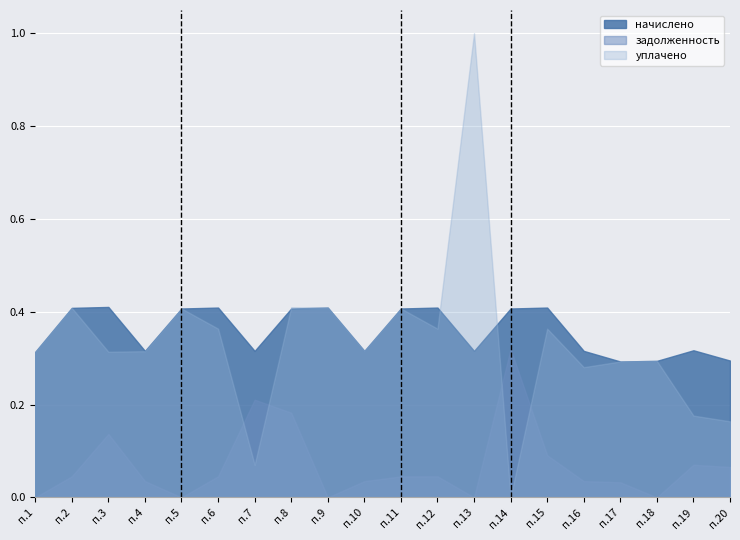

Which series has the largest range (max minus min)?

уплачено